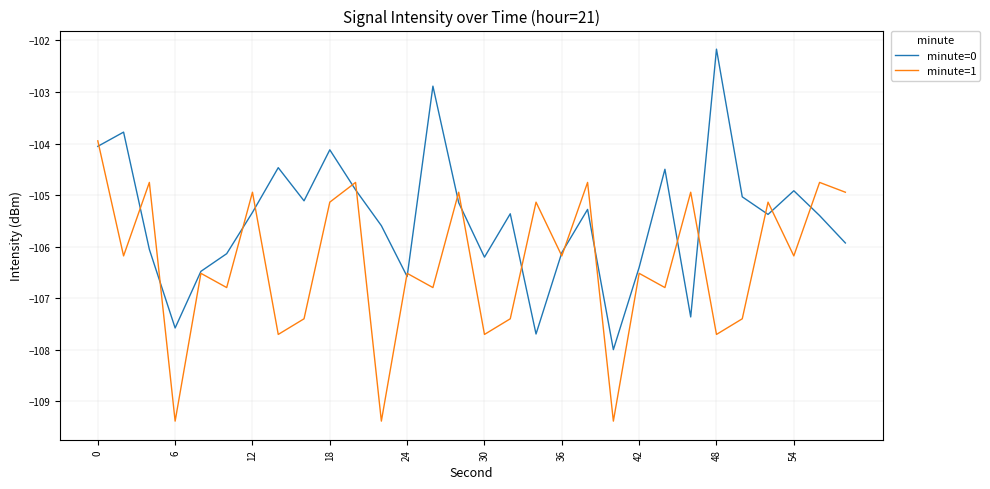

Which series has the largest total across all categories?

minute=0